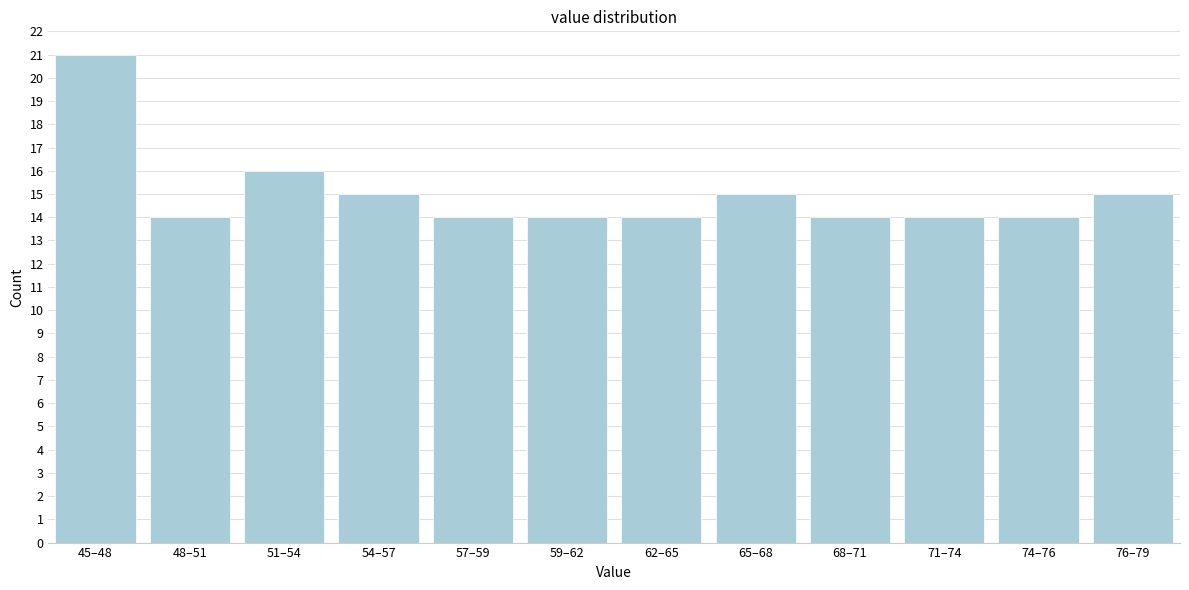

Reading left to right, extract all data points from this chart.

45–48=21	48–51=14	51–54=16	54–57=15	57–59=14	59–62=14	62–65=14	65–68=15	68–71=14	71–74=14	74–76=14	76–79=15